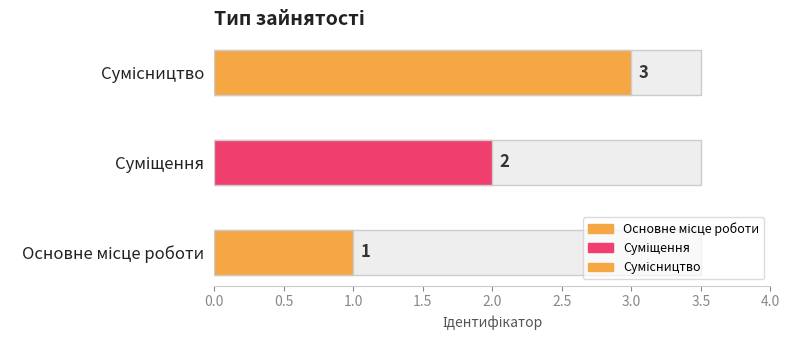

True or false: the data shows 3 at Суміщення.

False